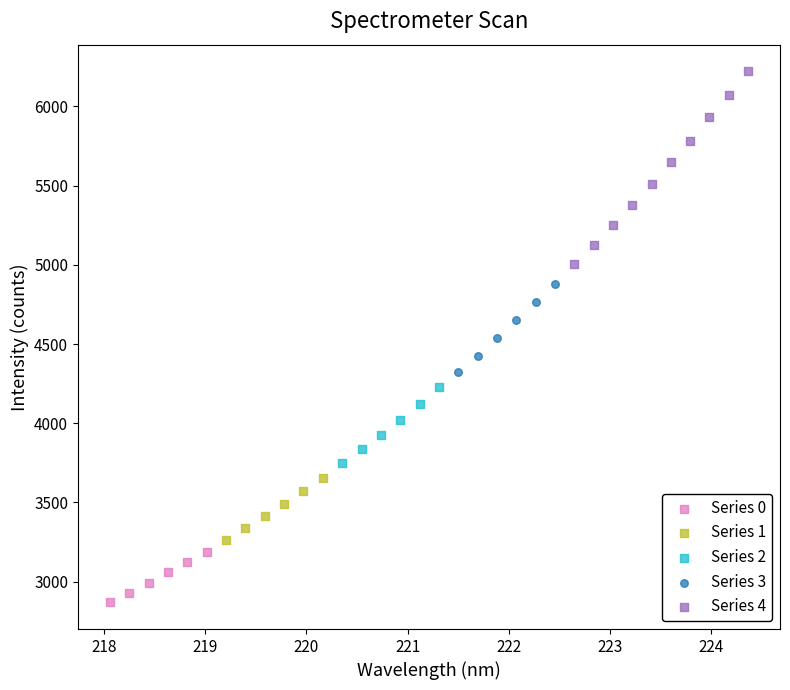

What are all the series names shown in the legend?

Series 0, Series 1, Series 2, Series 3, Series 4